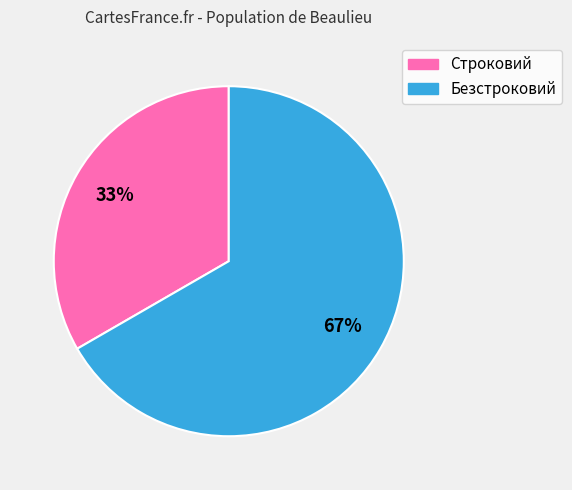

What is the majority slice?

Безстроковий